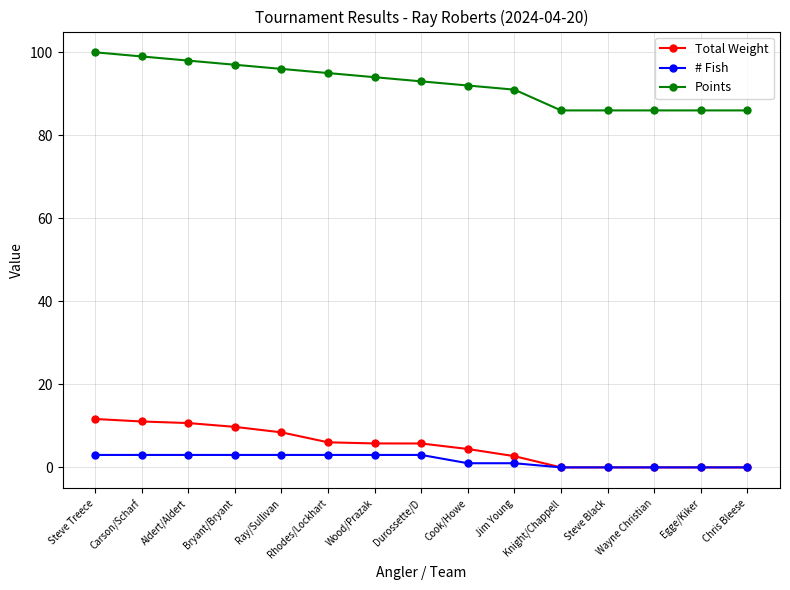

Read the Points value at Ray/Sullivan.

96.0